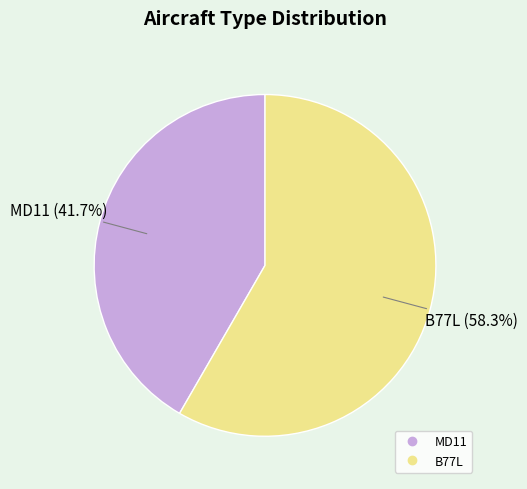

Does any single category account for the majority?

Yes